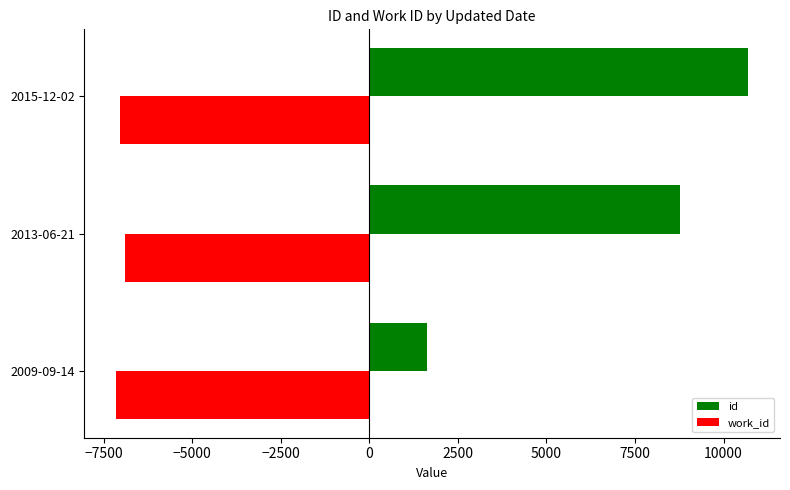

Which series has the widest spread of values?

id